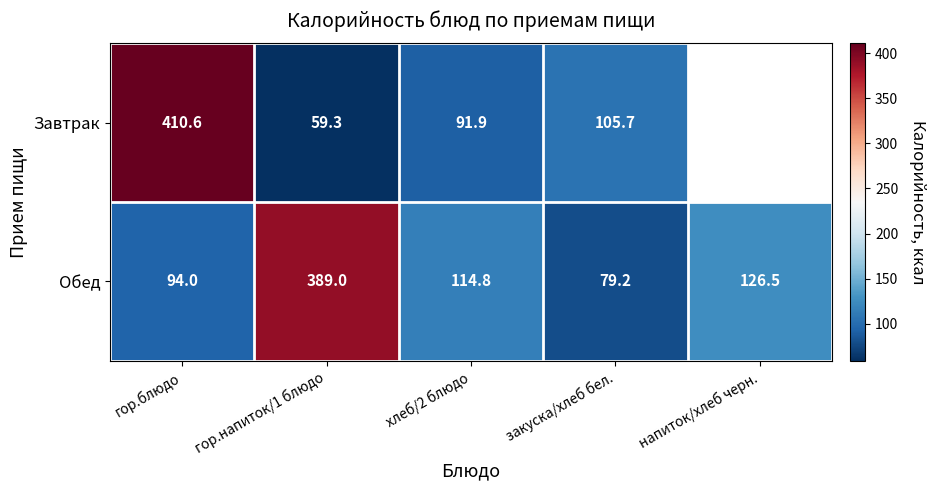

Where does the Обед series first go above 114?

гор.напиток/1 блюдо